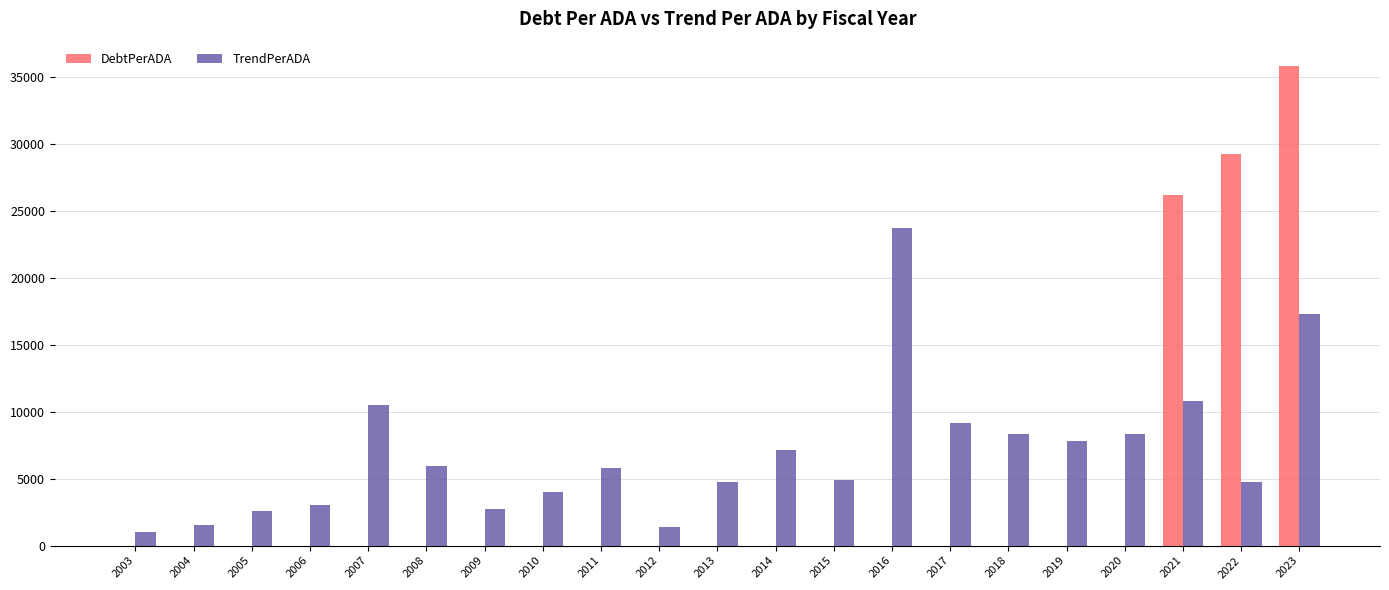

Is it true that DebtPerADA equals 29291.9 at 2022?

True